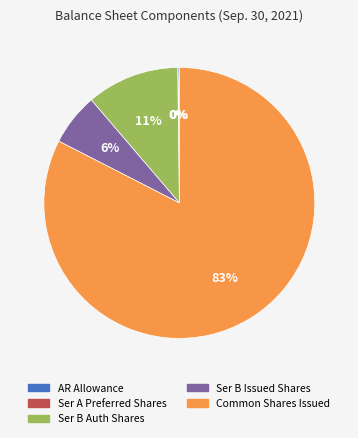

The Common Shares Issued slice represents 83% of the pie. True or false?

True